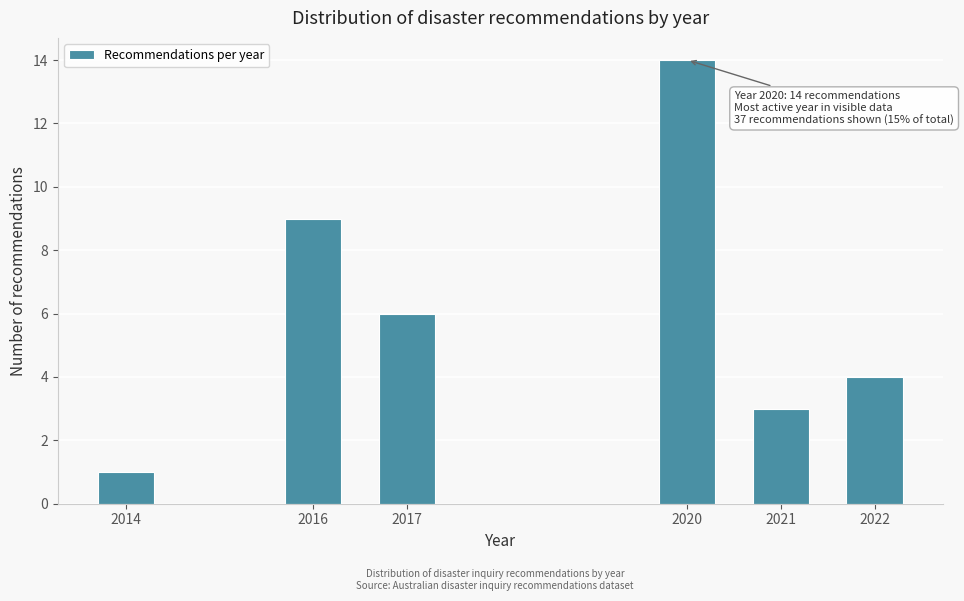

Reading left to right, transcribe all the data shown in this chart.

1	9	6	14	3	4